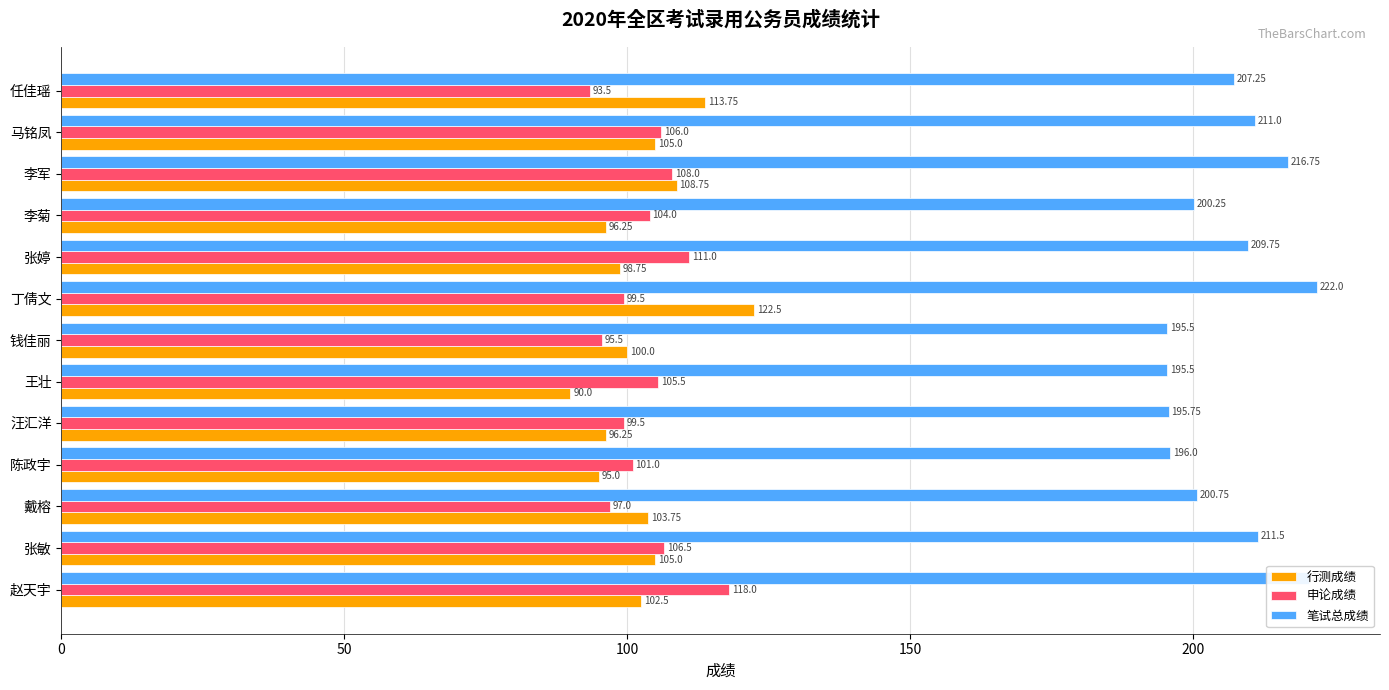

At which label does 笔试总成绩 reach its peak?

丁倩文